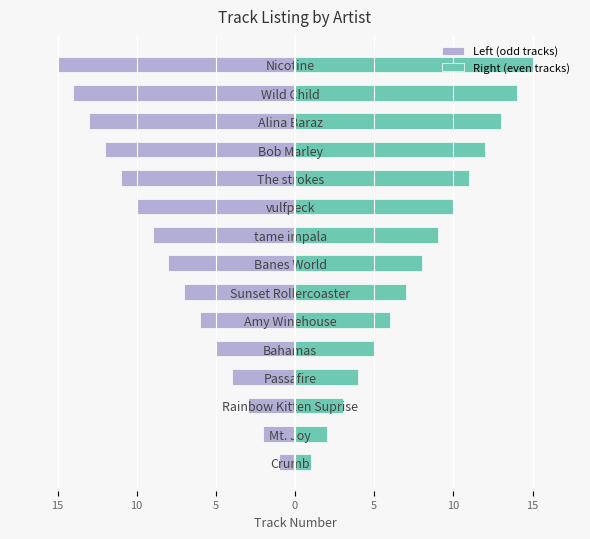

How many bars are there in total?

30